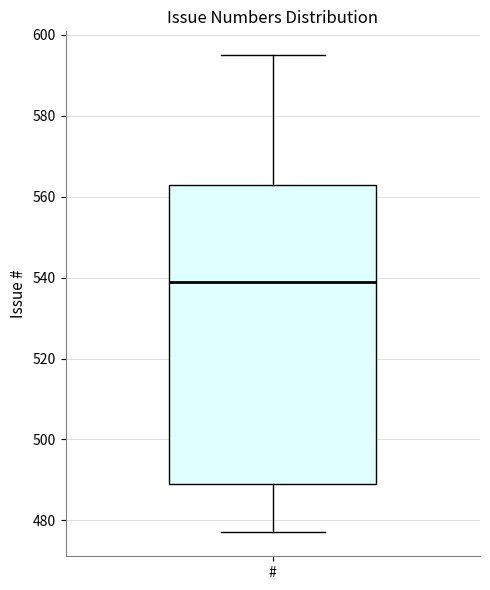

Where is the lower edge of the box for # on the y-axis? The values are not printed on the chart, so give them approximately, as read against the axis.

490